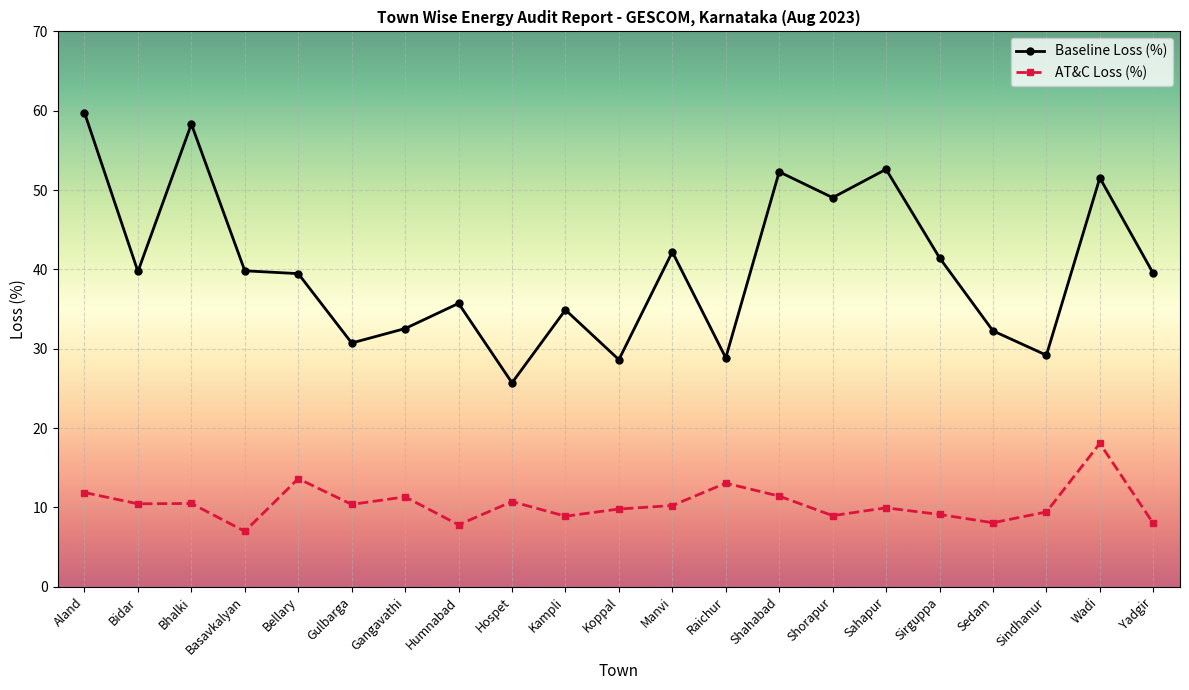

True or false: AT&C Loss (%) has a value of 13.6 at Bellary.

True